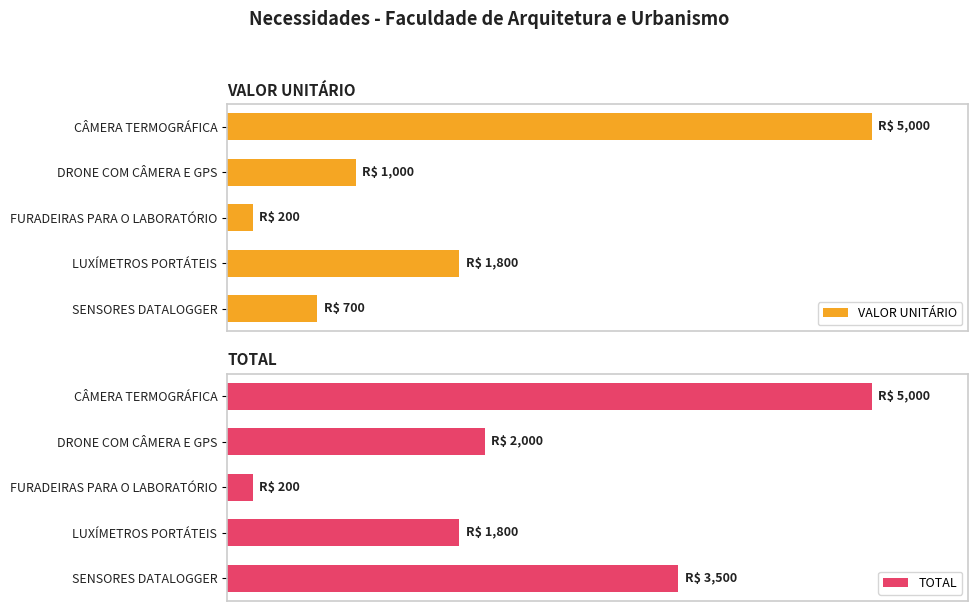

Reading right to left, what are all the values shown in this chart?

VALOR UNITÁRIO: 700	1800	200	1000	5000
TOTAL: 3500	1800	200	2000	5000